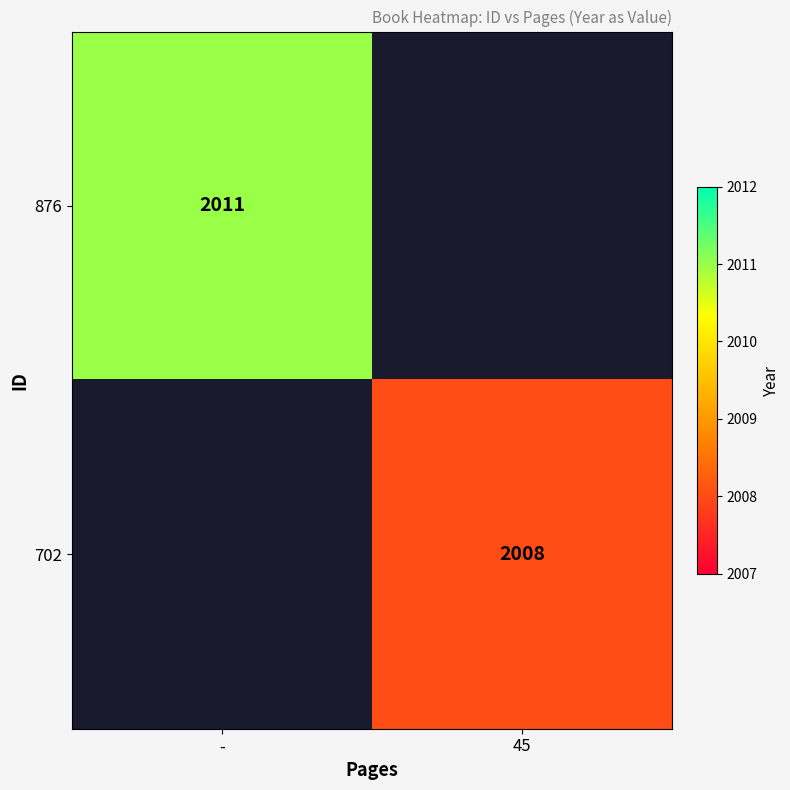

The 702 series shows 3553 at 45. True or false?

False